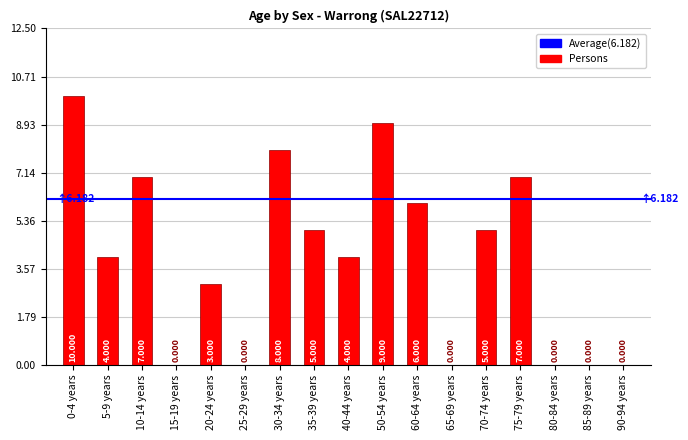

What position from the left is 75-79 years?

14